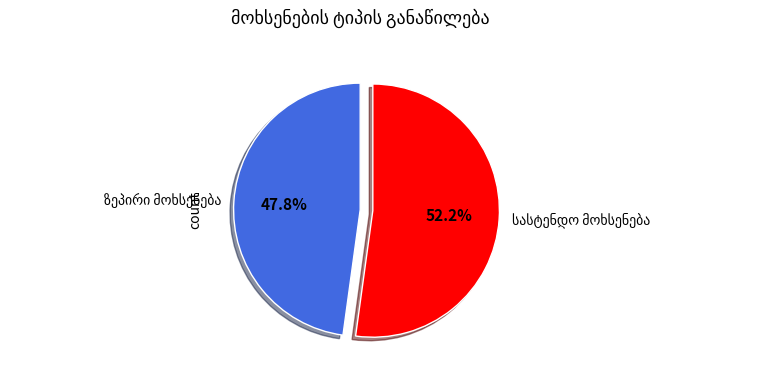

Is there a majority slice in this chart?

Yes